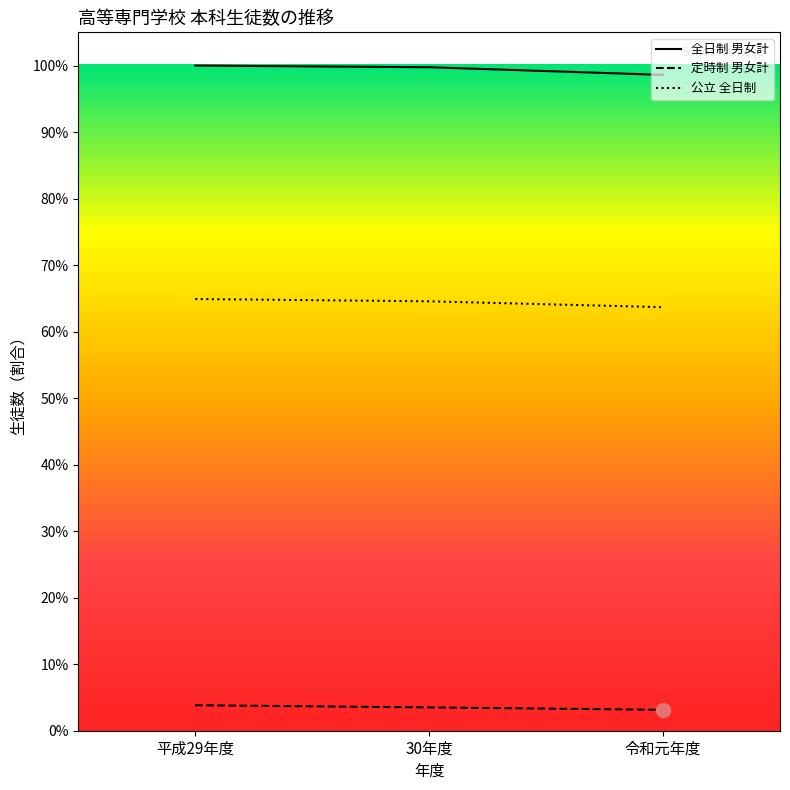

Is this an area chart (filled region under the line)?

No